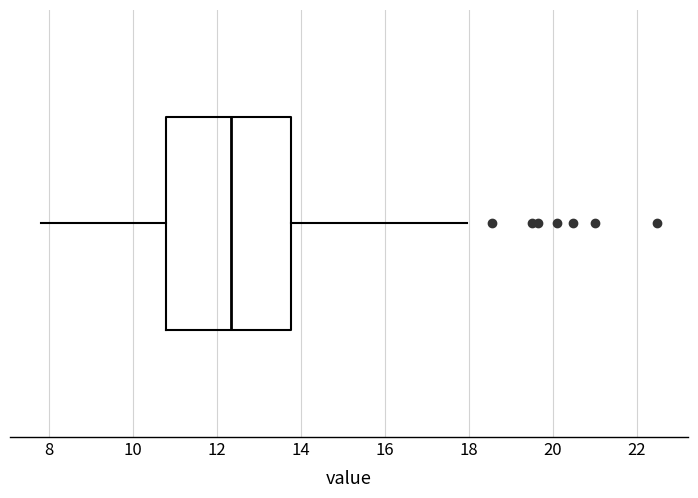

Read this box plot against the x-axis: the position of the median line, the range covered by the box, and the ends of both whiskers. The values are not printed on the chart, so give them approximately, as read against the axis.

median 12.4, box 10.8 to 13.8, whiskers 7.8 to 18.0